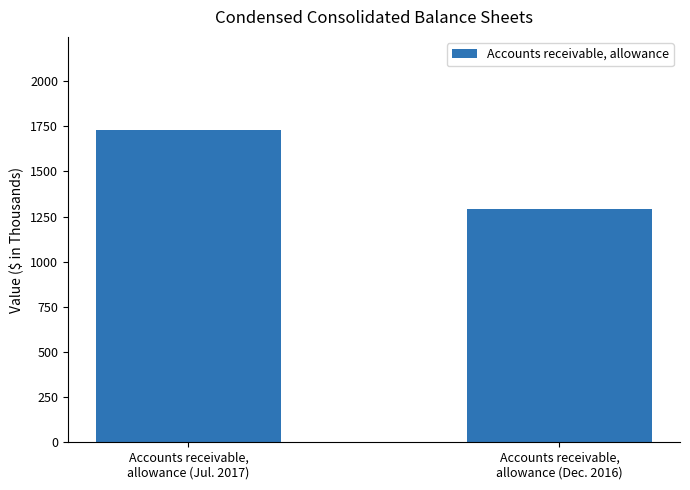

The chart shows a value of 1290 at Accounts receivable,
allowance (Dec. 2016). True or false?

True